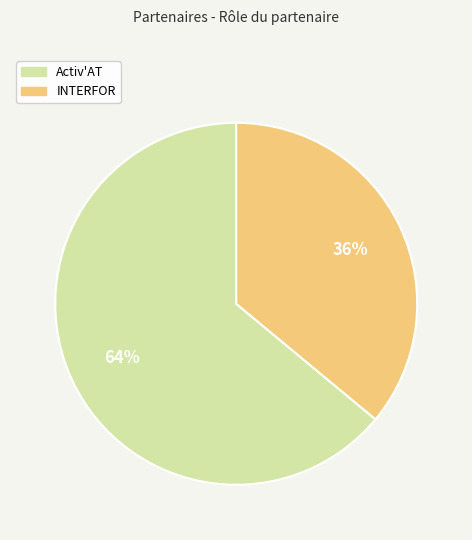

Is it true that INTERFOR is 36% of the pie?

True